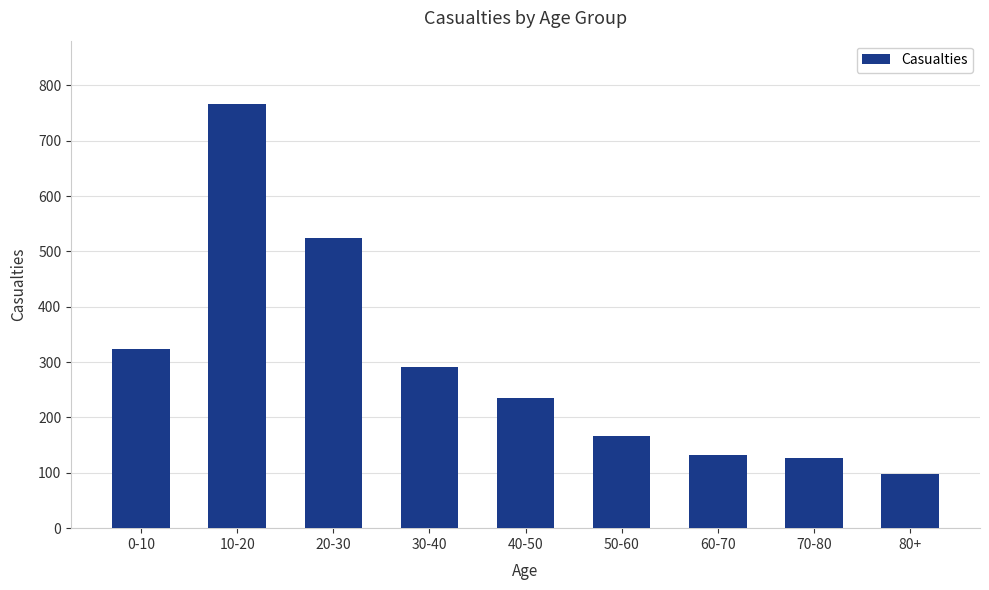

What is the change in value from 60-70 to 70-80?

-7